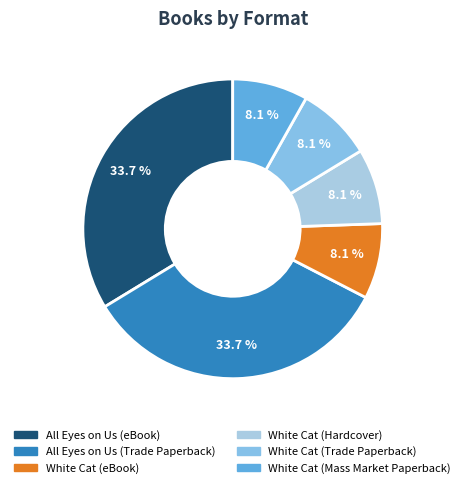

To the nearest percent, what is the combined percentage of White Cat (eBook) and All Eyes on Us (Trade Paperback)?

42%